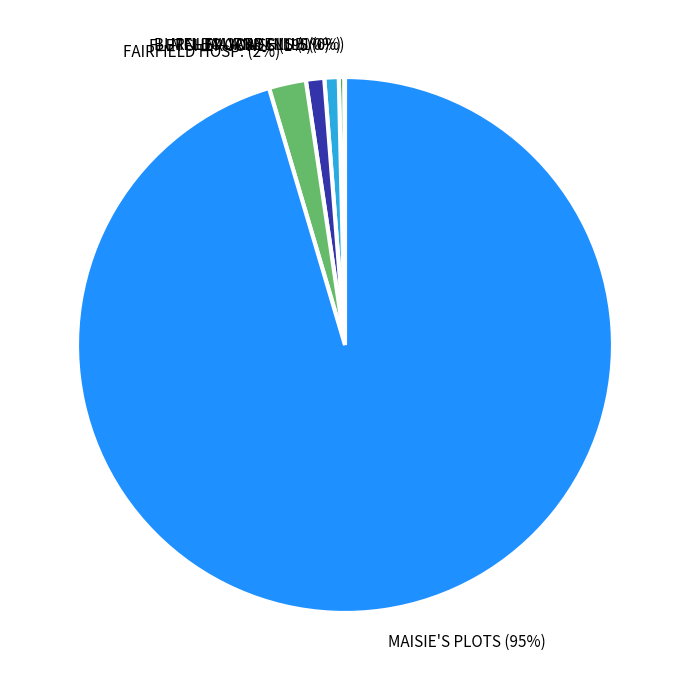

Which category has the biggest portion of the pie?

MAISIE'S PLOTS